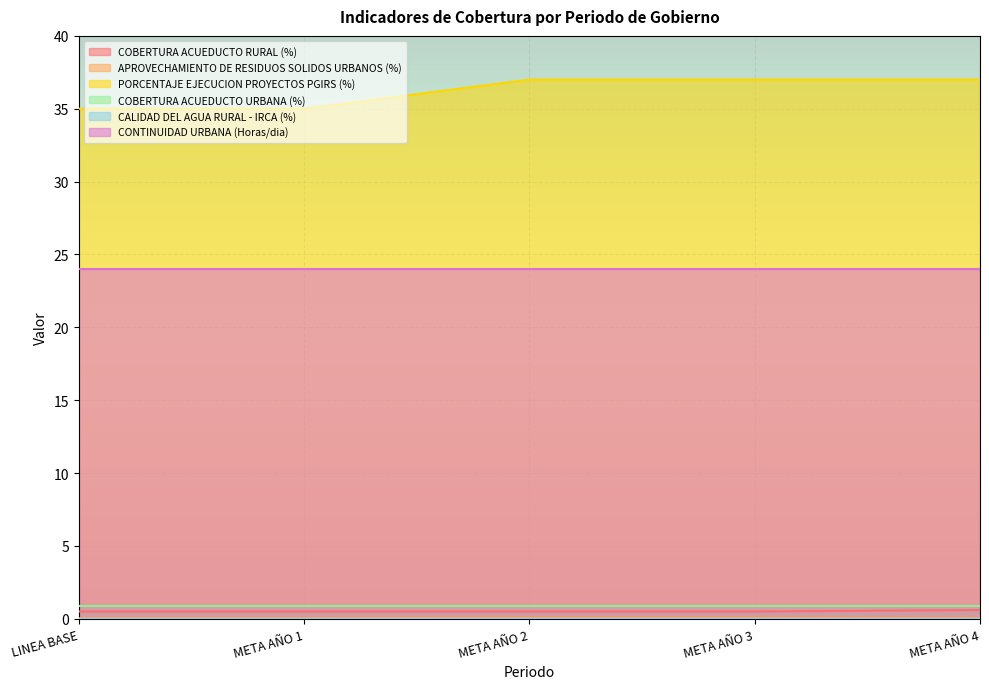

At which category does the chart reach its peak across all series?

META AÑO 2